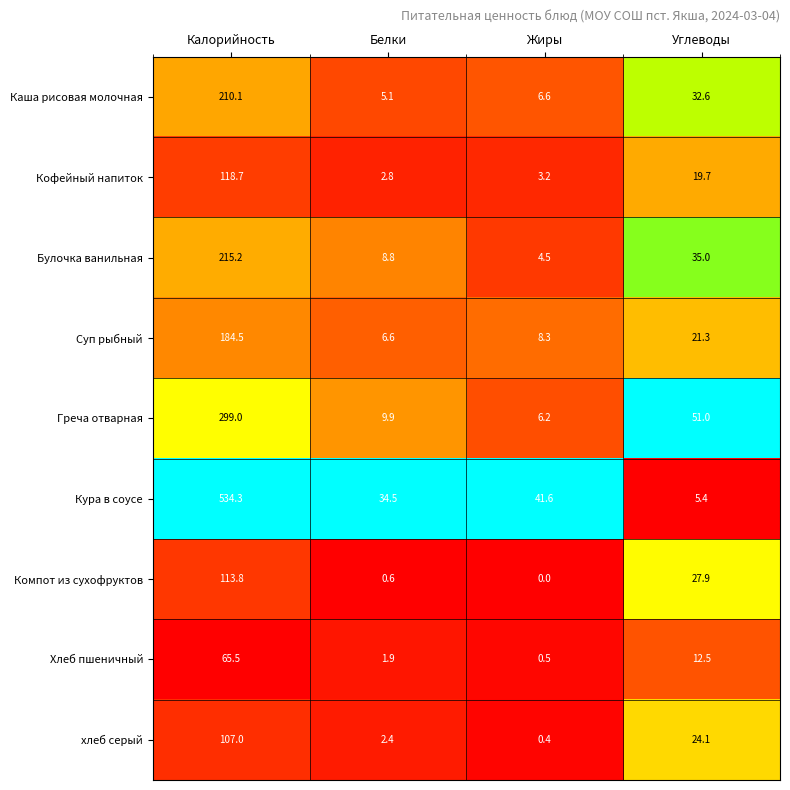

True or false: Булочка ванильная has a value of 8.8 at Белки.

True